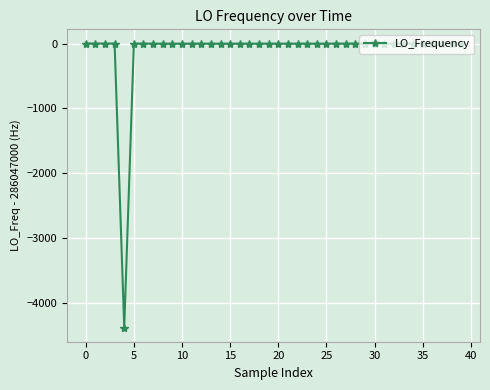

What is the value of the 5th point from the left?

-4377.6